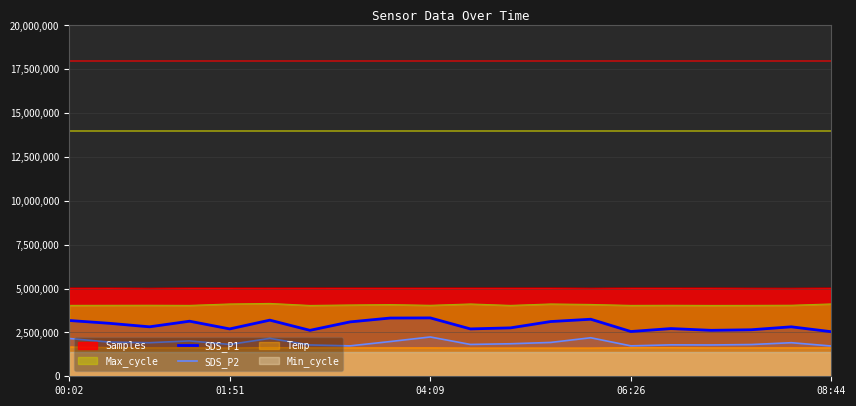

True or false: SDS_P1 and SDS_P2 intersect in this chart.

False